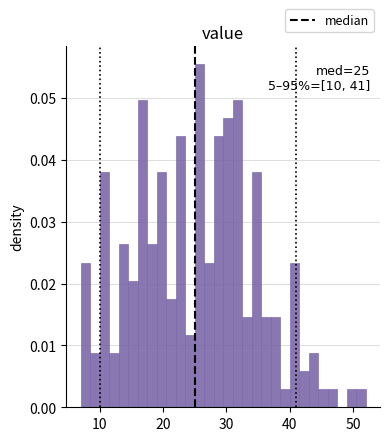

Around what value on the x-axis is the tallest bar? Give the approximate position of its centre, as read against the axis.

26